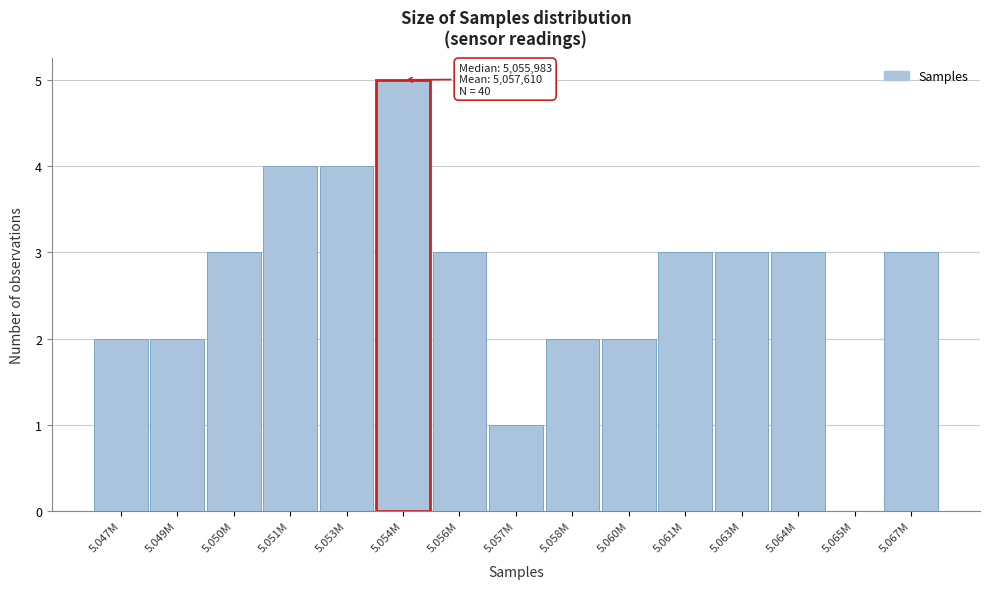

Reading left to right, transcribe all the data shown in this chart.

5.047M=2	5.049M=2	5.050M=3	5.051M=4	5.053M=4	5.054M=5	5.056M=3	5.057M=1	5.058M=2	5.060M=2	5.061M=3	5.063M=3	5.064M=3	5.065M=0	5.067M=3